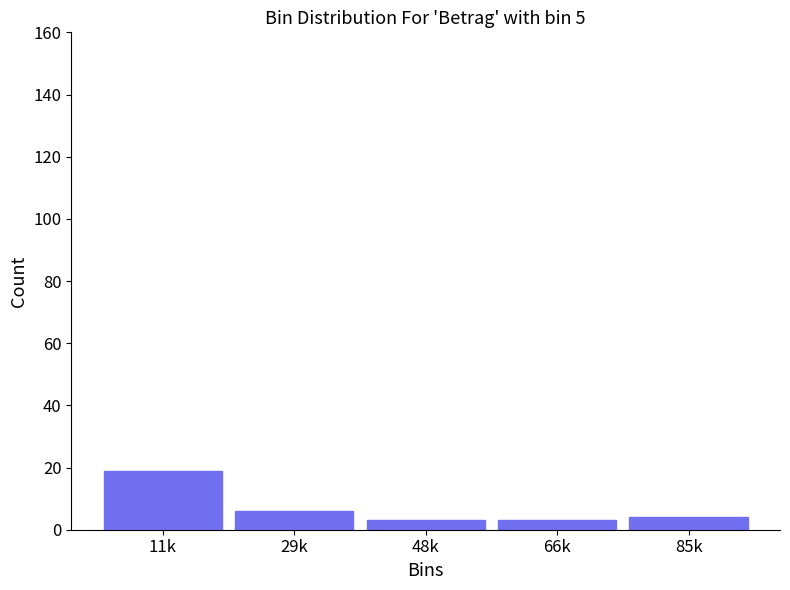

Reading left to right, transcribe all the data shown in this chart.

19	6	3	3	4